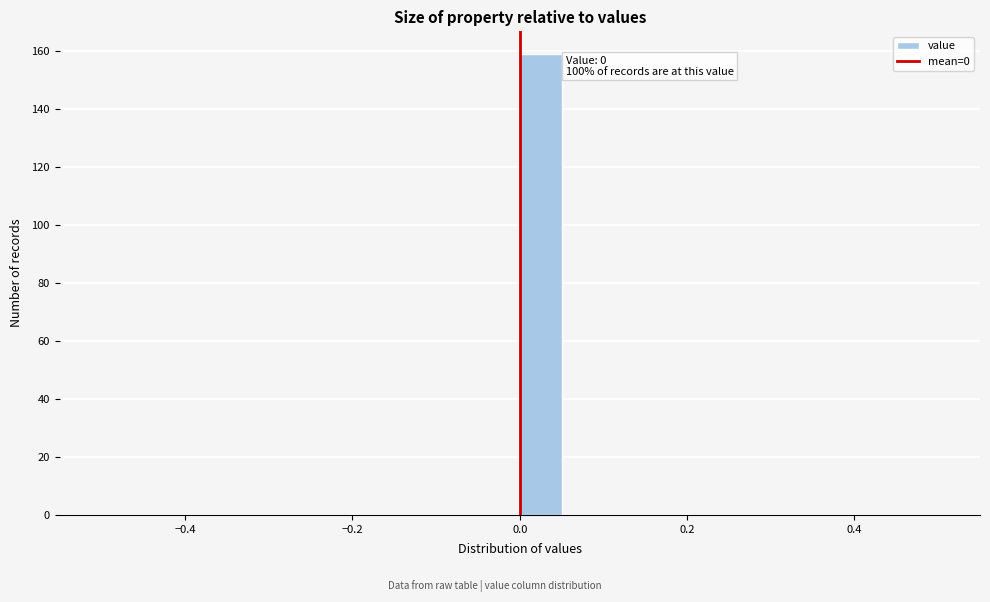

Read against the x-axis, roughly where is the centre of the tallest bar?

0.02